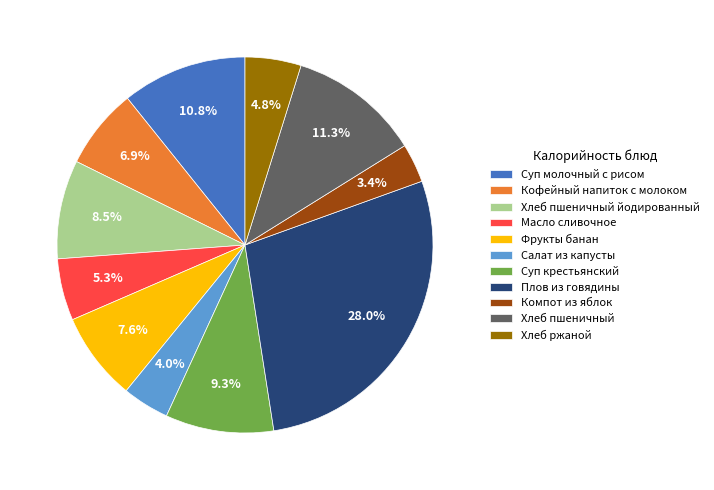

How many segments does this pie chart have?

11